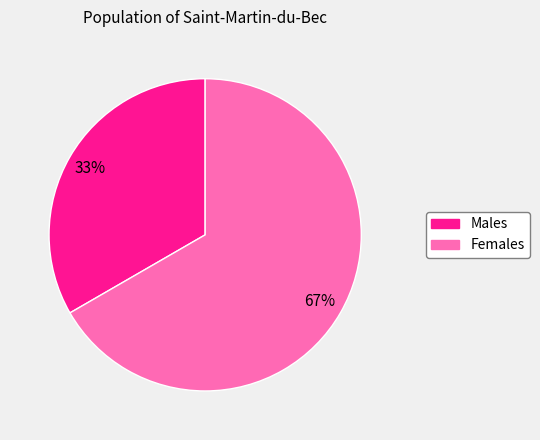

Is there a majority slice in this chart?

Yes